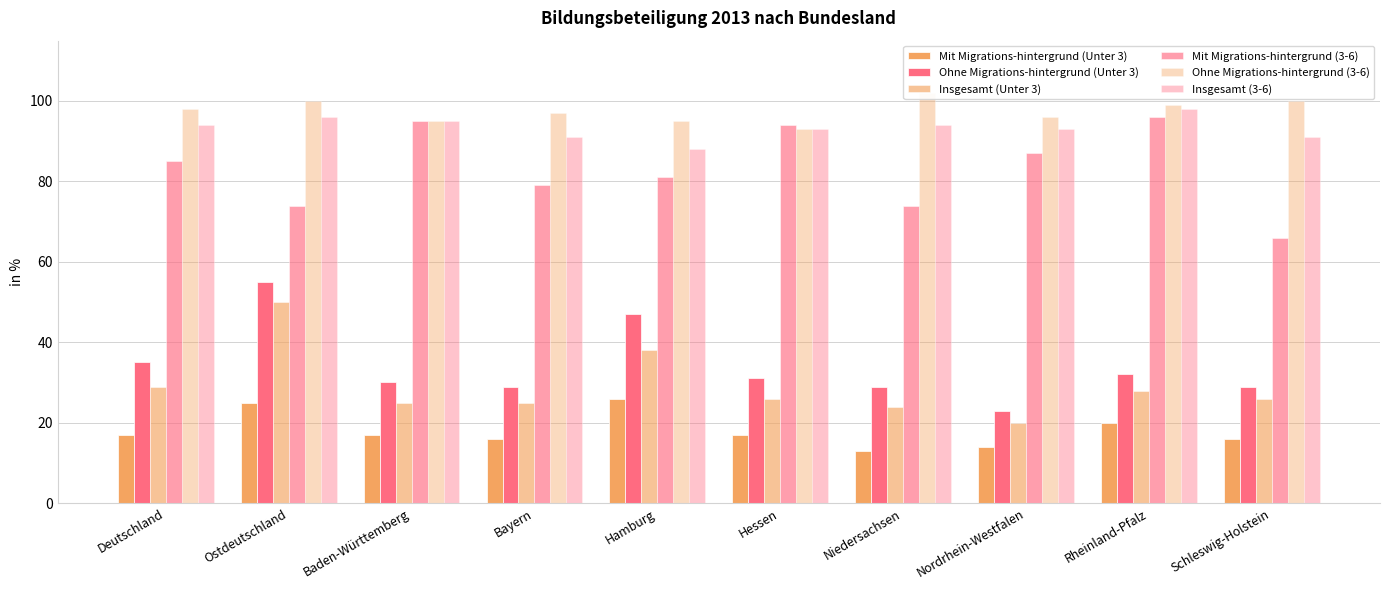

Is it true that Insgesamt (3-6) equals 159 at Niedersachsen?

False